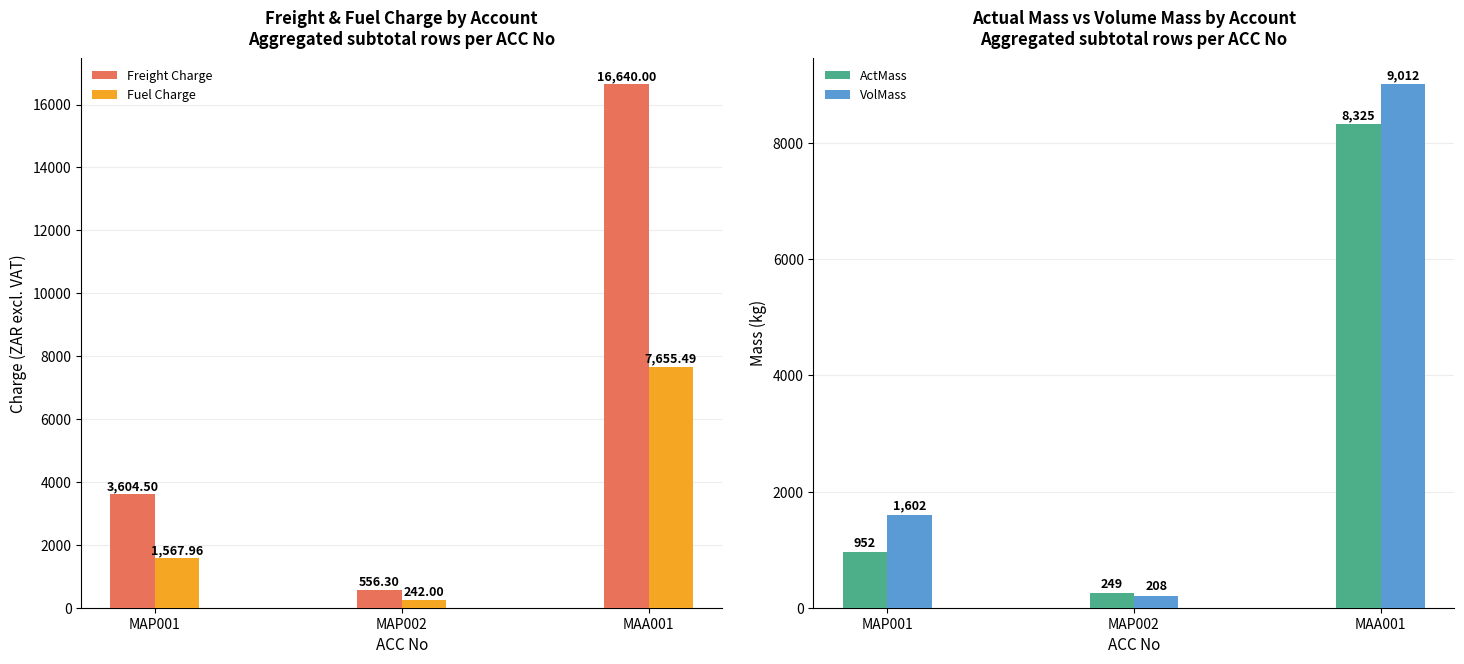

Reading left to right, list all the values displayed in this chart.

Freight Charge: MAP001=3604.5	MAP002=556.3	MAA001=16640.0
Fuel Charge: MAP001=1568.0	MAP002=242.0	MAA001=7655.5
ActMass: MAP001=952.0	MAP002=249.0	MAA001=8325.0
VolMass: MAP001=1602.0	MAP002=208.0	MAA001=9012.0